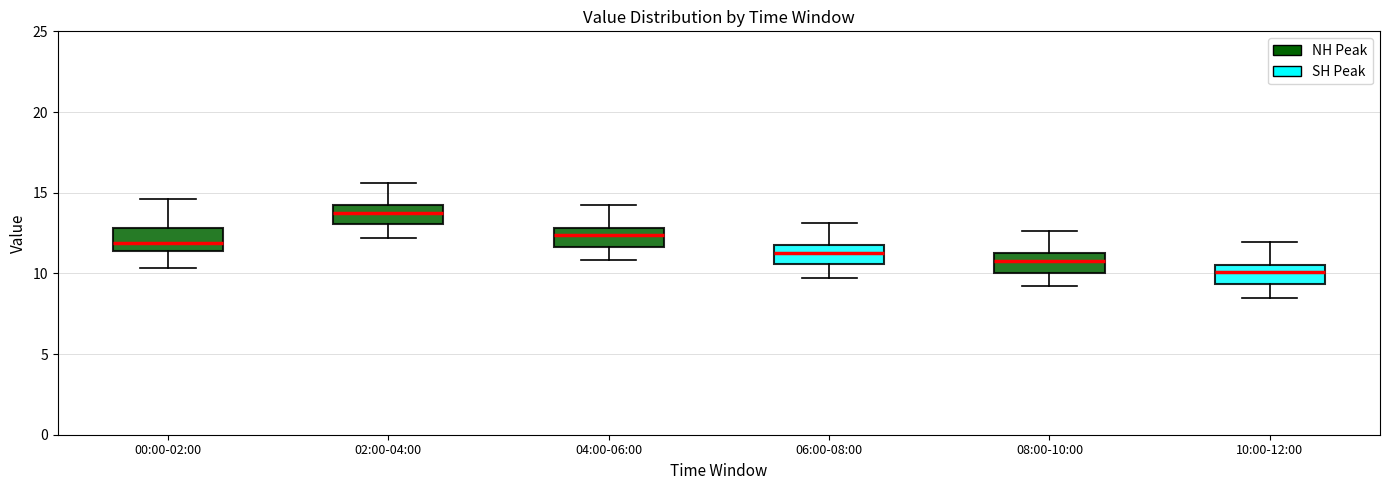

Reading left to right, read every box against the y-axis: the position of its median line, the range the box covers, and the ends of its whiskers. The values are not printed on the chart, so give them approximately, as read against the axis.

00:00-02:00: median 12.0, box 11.5 to 13.0, whiskers 10.5 to 14.5
02:00-04:00: median 14.0 (inside the box), box 13.0 to 14.0, whiskers 12.0 to 15.5
04:00-06:00: median 12.5, box 11.5 to 13.0, whiskers 11.0 to 14.0
06:00-08:00: median 11.5 (inside the box), box 10.5 to 11.5, whiskers 9.5 to 13.0
08:00-10:00: median 11.0 (inside the box), box 10.0 to 11.0, whiskers 9.0 to 12.5
10:00-12:00: median 10.0, box 9.5 to 10.5, whiskers 8.5 to 12.0